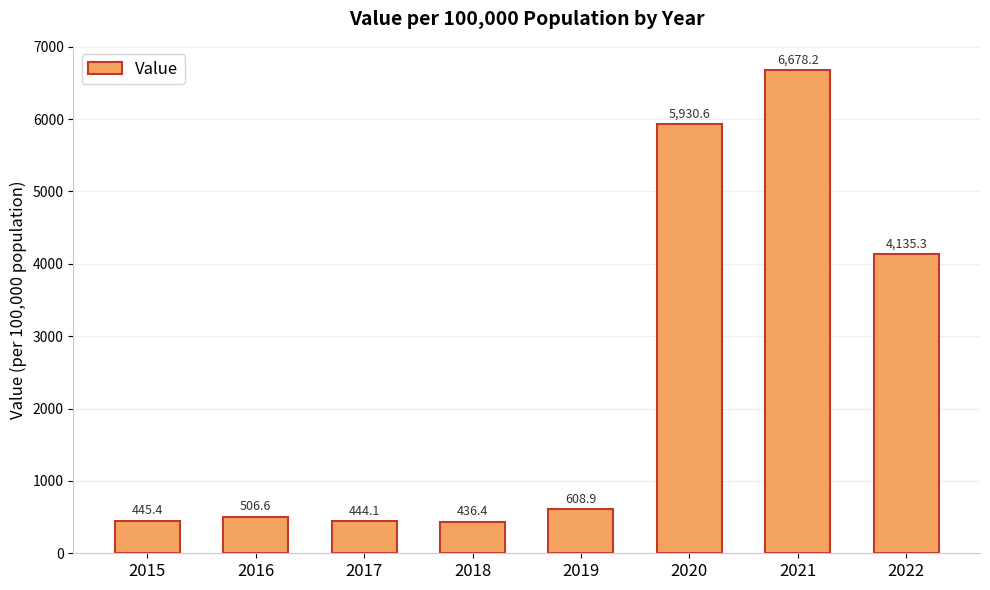

What is the value of the 4th bar from the left?

436.4